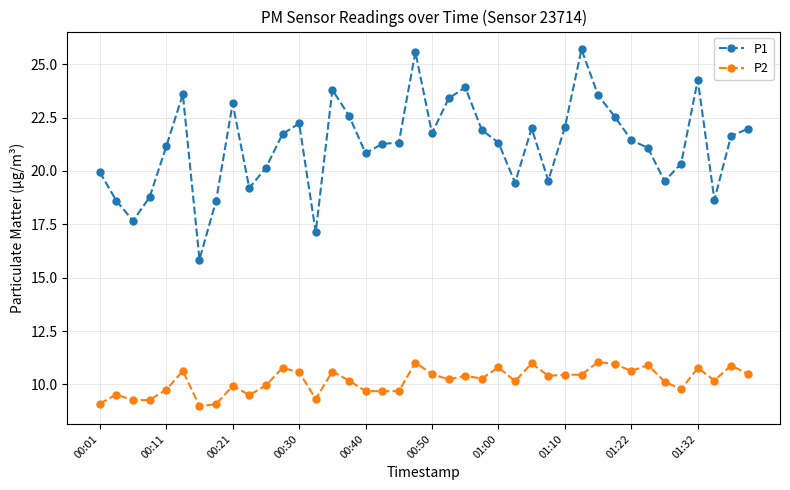

Which series has the largest total across all categories?

P1